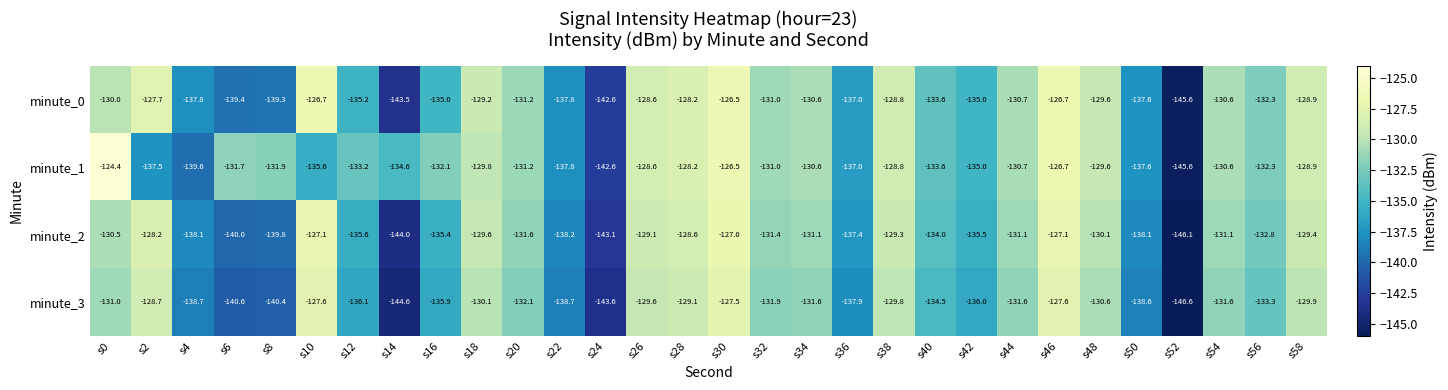

What is the difference between the second highest and second lowest values in the minute_3 series?

17.0